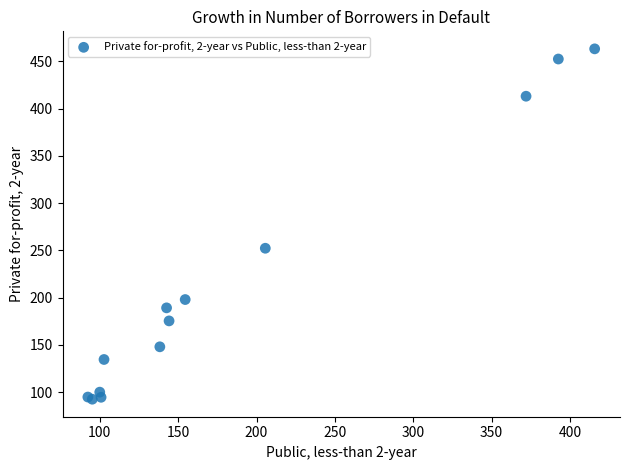

What Y value in the scatter plot is closest to 277?

252.3